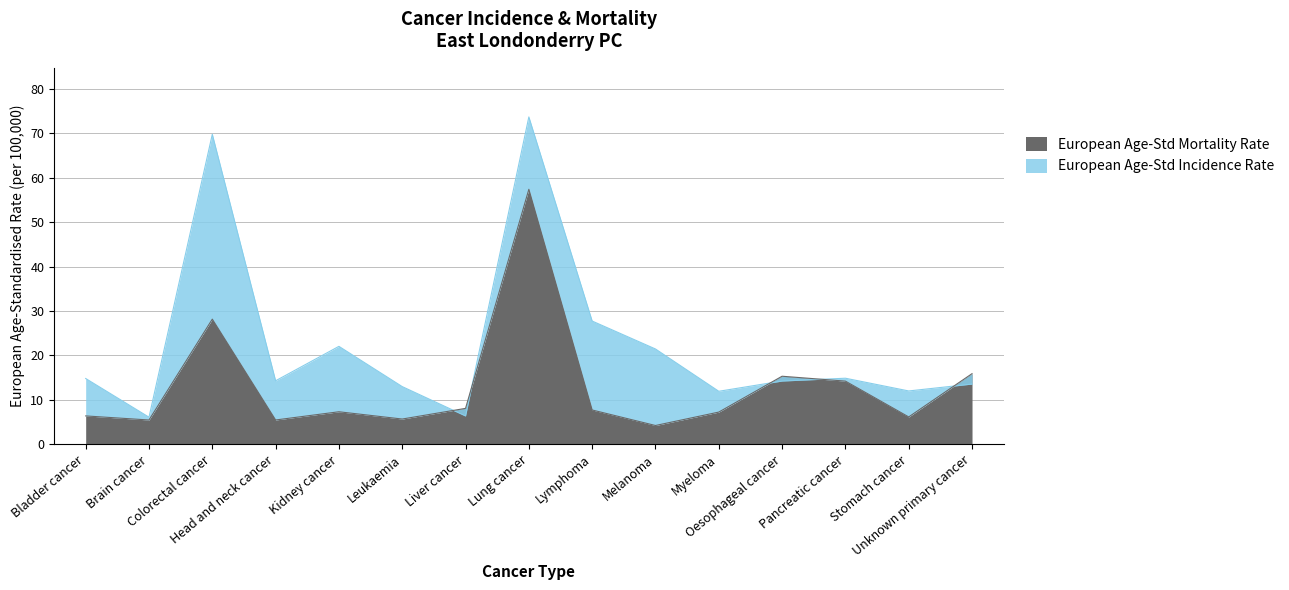

Is the value of European Age-Std Incidence Rate at Kidney cancer greater than the value of European Age-Std Mortality Rate at Melanoma?

Yes